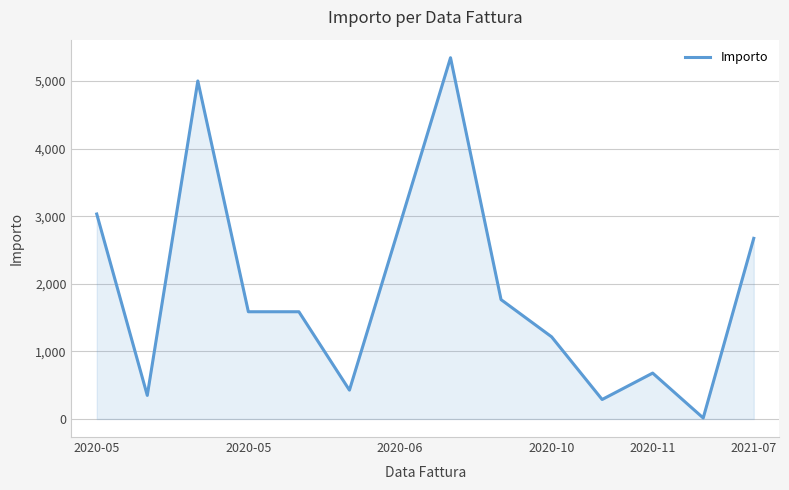

How many lines are shown in the chart?

1